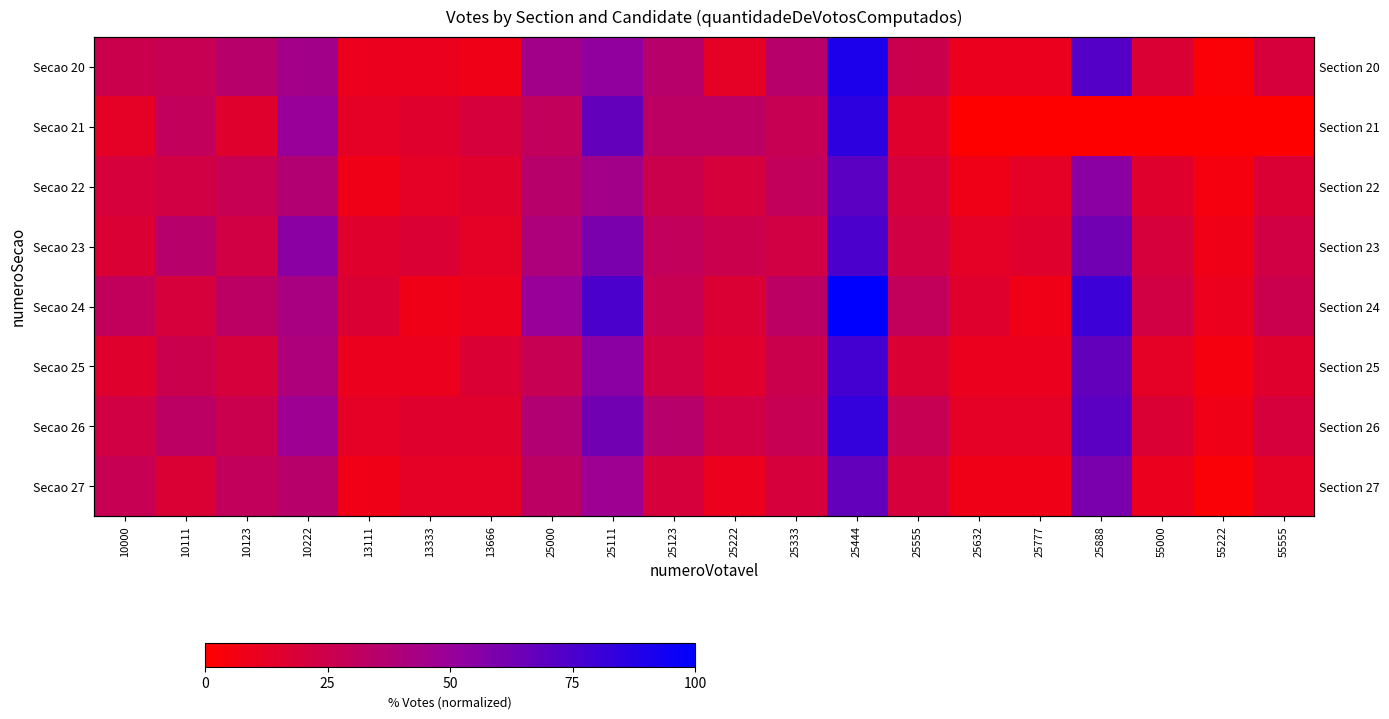

What is the total value across all series at 13111?

92.5